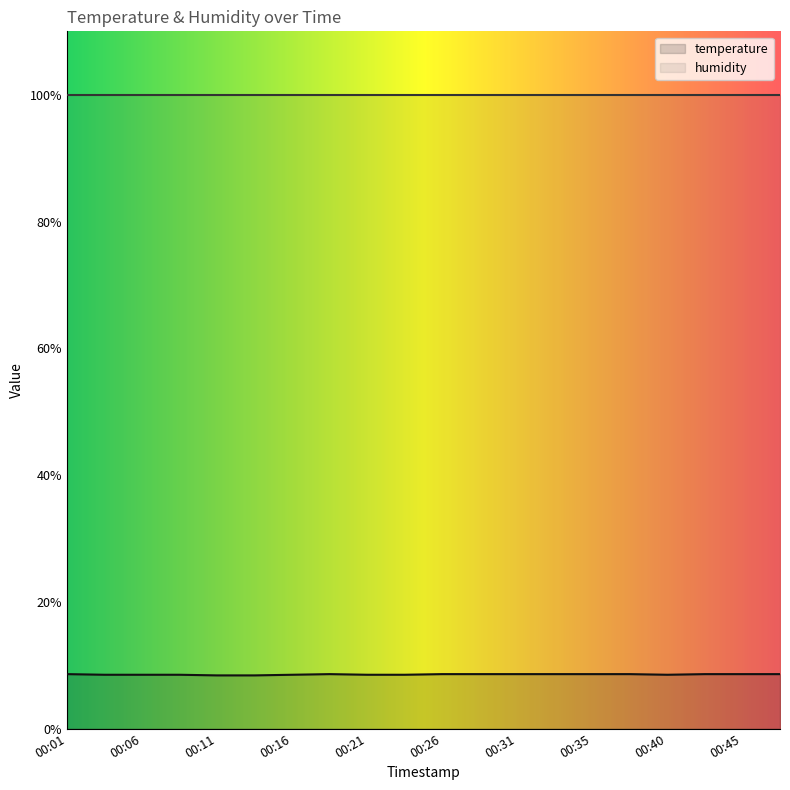

How many lines are shown in the chart?

2